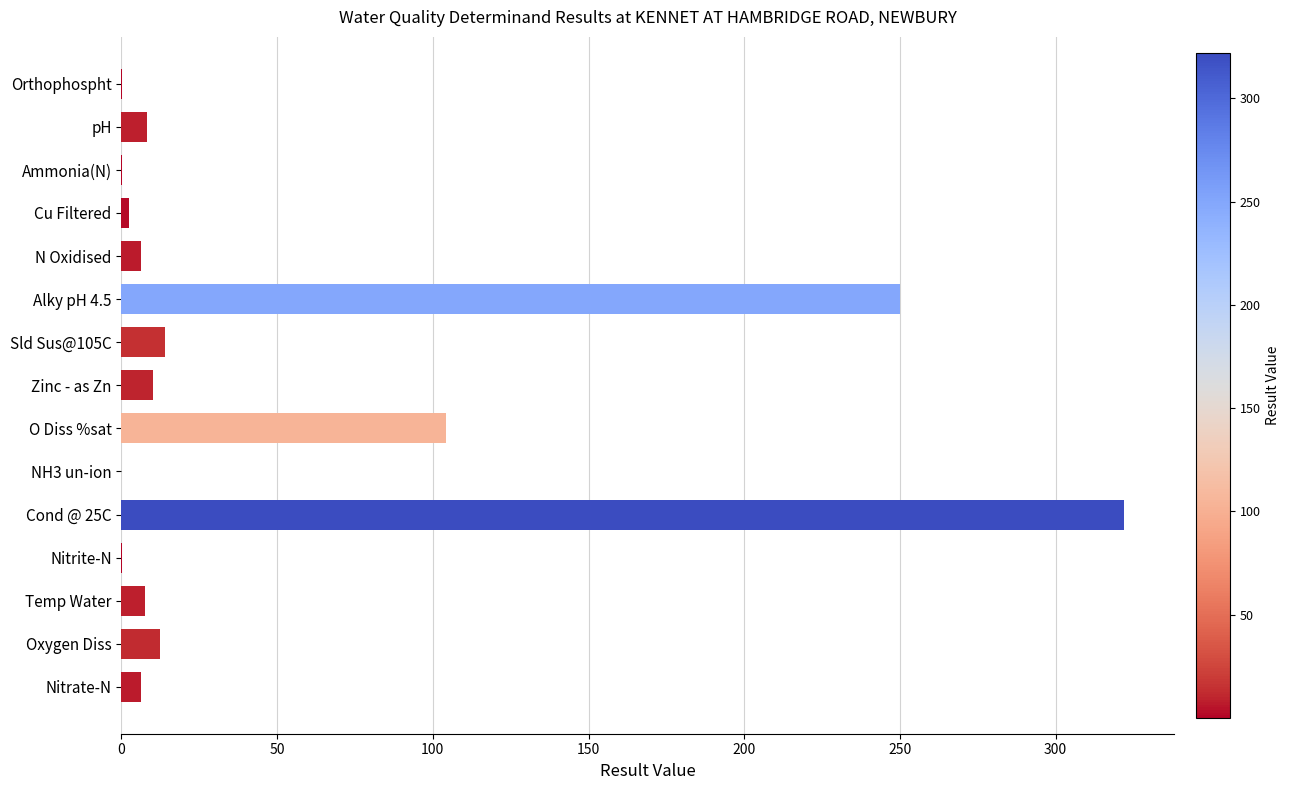

Which label corresponds to the largest value in the chart?

Cond @ 25C